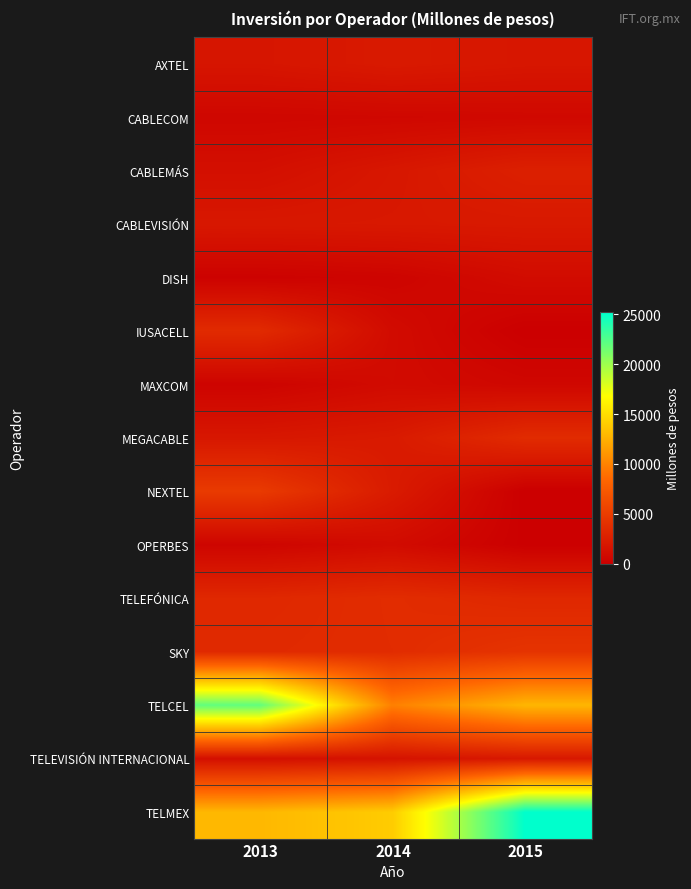

How many data points does each series have?

3